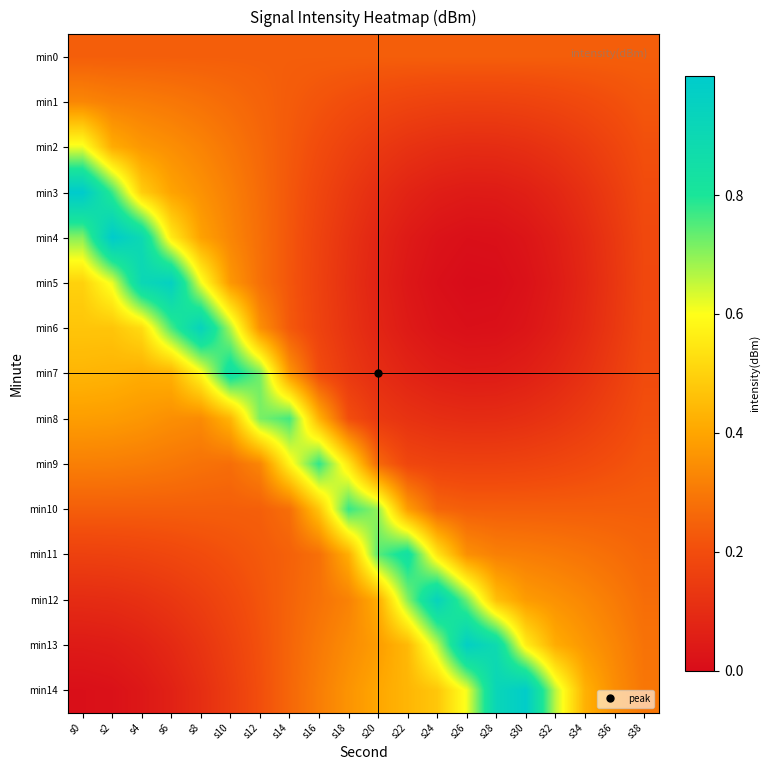

Reading left to right, what are all the values shown in this chart?

min0: s0=0.2	s2=0.2	s4=0.2	s6=0.2	s8=0.2	s10=0.2	s12=0.2	s14=0.2	s16=0.2	s18=0.2	s20=0.2	s22=0.2	s24=0.2	s26=0.2	s28=0.2	s30=0.2	s32=0.2	s34=0.2	s36=0.2	s38=0.2
min1: s0=0.3	s2=0.3	s4=0.3	s6=0.3	s8=0.3	s10=0.3	s12=0.3	s14=0.2	s16=0.2	s18=0.2	s20=0.2	s22=0.2	s24=0.2	s26=0.2	s28=0.2	s30=0.2	s32=0.2	s34=0.2	s36=0.2	s38=0.2
min2: s0=0.6	s2=0.4	s4=0.4	s6=0.3	s8=0.3	s10=0.3	s12=0.3	s14=0.2	s16=0.2	s18=0.2	s20=0.1	s22=0.1	s24=0.1	s26=0.1	s28=0.1	s30=0.1	s32=0.1	s34=0.1	s36=0.2	s38=0.2
min3: s0=1.0	s2=0.8	s4=0.5	s6=0.4	s8=0.4	s10=0.3	s12=0.3	s14=0.2	s16=0.2	s18=0.1	s20=0.1	s22=0.1	s24=0.1	s26=0.0	s28=0.0	s30=0.1	s32=0.1	s34=0.1	s36=0.2	s38=0.2
min4: s0=0.7	s2=1.0	s4=0.9	s6=0.6	s8=0.4	s10=0.3	s12=0.3	s14=0.2	s16=0.2	s18=0.1	s20=0.1	s22=0.0	s24=0.0	s26=0.0	s28=0.0	s30=0.0	s32=0.1	s34=0.1	s36=0.1	s38=0.2
min5: s0=0.5	s2=0.6	s4=0.9	s6=1.0	s8=0.6	s10=0.4	s12=0.3	s14=0.2	s16=0.2	s18=0.1	s20=0.1	s22=0.0	s24=0.0	s26=0.0	s28=0.0	s30=0.0	s32=0.0	s34=0.1	s36=0.1	s38=0.2
min6: s0=0.5	s2=0.5	s4=0.5	s6=0.8	s8=0.9	s10=0.7	s12=0.4	s14=0.2	s16=0.2	s18=0.1	s20=0.1	s22=0.0	s24=0.0	s26=0.0	s28=0.0	s30=0.0	s32=0.1	s34=0.1	s36=0.1	s38=0.2
min7: s0=0.4	s2=0.4	s4=0.4	s6=0.4	s8=0.6	s10=0.8	s12=0.7	s14=0.4	s16=0.2	s18=0.1	s20=0.1	s22=0.1	s24=0.1	s26=0.0	s28=0.0	s30=0.1	s32=0.1	s34=0.1	s36=0.2	s38=0.2
min8: s0=0.4	s2=0.4	s4=0.4	s6=0.3	s8=0.3	s10=0.4	s12=0.7	s14=0.8	s16=0.4	s18=0.2	s20=0.1	s22=0.1	s24=0.1	s26=0.1	s28=0.1	s30=0.1	s32=0.1	s34=0.1	s36=0.2	s38=0.2
min9: s0=0.3	s2=0.3	s4=0.3	s6=0.3	s8=0.3	s10=0.3	s12=0.3	s14=0.6	s16=0.8	s18=0.5	s20=0.3	s22=0.2	s24=0.2	s26=0.2	s28=0.2	s30=0.2	s32=0.2	s34=0.2	s36=0.2	s38=0.2
min10: s0=0.2	s2=0.2	s4=0.2	s6=0.2	s8=0.2	s10=0.2	s12=0.2	s14=0.3	s16=0.5	s18=0.8	s20=0.7	s22=0.4	s24=0.3	s26=0.2	s28=0.2	s30=0.2	s32=0.2	s34=0.2	s36=0.2	s38=0.2
min11: s0=0.2	s2=0.2	s4=0.2	s6=0.2	s8=0.2	s10=0.2	s12=0.2	s14=0.2	s16=0.3	s18=0.4	s20=0.7	s22=0.8	s24=0.5	s26=0.4	s28=0.3	s30=0.3	s32=0.3	s34=0.3	s36=0.3	s38=0.3
min12: s0=0.1	s2=0.1	s4=0.1	s6=0.1	s8=0.2	s10=0.2	s12=0.2	s14=0.3	s16=0.3	s18=0.3	s20=0.4	s22=0.7	s24=0.9	s26=0.7	s28=0.5	s30=0.4	s32=0.4	s34=0.3	s36=0.3	s38=0.3
min13: s0=0.0	s2=0.1	s4=0.1	s6=0.1	s8=0.1	s10=0.2	s12=0.2	s14=0.3	s16=0.3	s18=0.3	s20=0.4	s22=0.4	s24=0.7	s26=1.0	s28=0.9	s30=0.6	s32=0.4	s34=0.4	s36=0.3	s38=0.3
min14: s0=0.0	s2=0.0	s4=0.0	s6=0.1	s8=0.1	s10=0.2	s12=0.2	s14=0.3	s16=0.3	s18=0.4	s20=0.4	s22=0.4	s24=0.5	s26=0.6	s28=0.9	s30=1.0	s32=0.7	s34=0.4	s36=0.3	s38=0.3